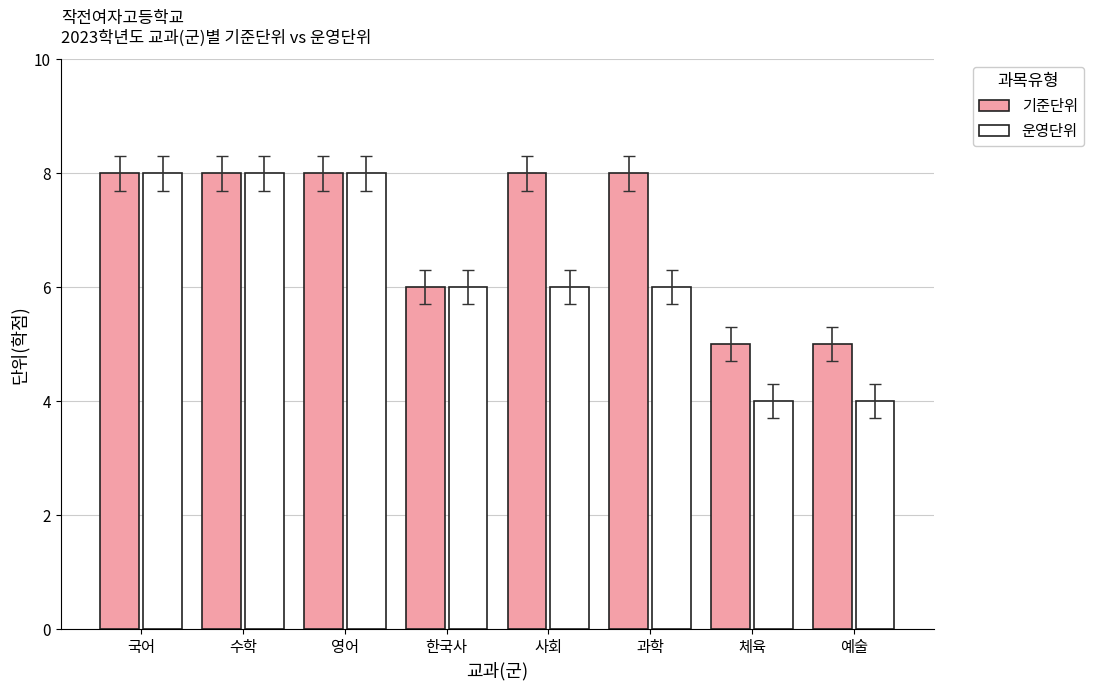

How many data points does each series have?

8